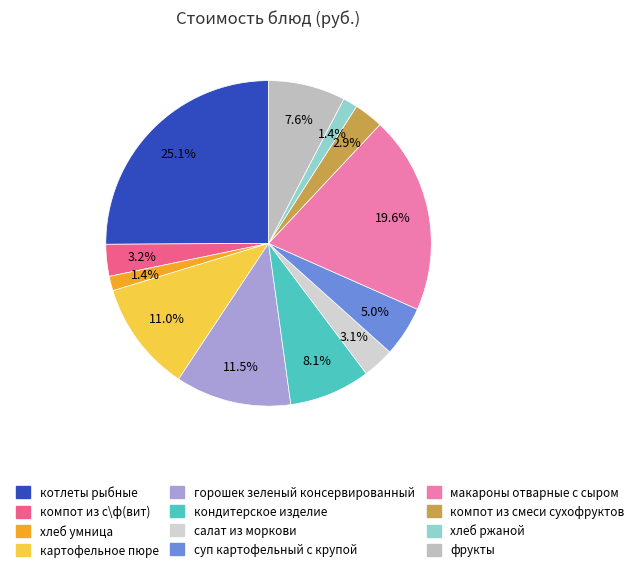

Is компот из смеси сухофруктов the majority of the pie?

No